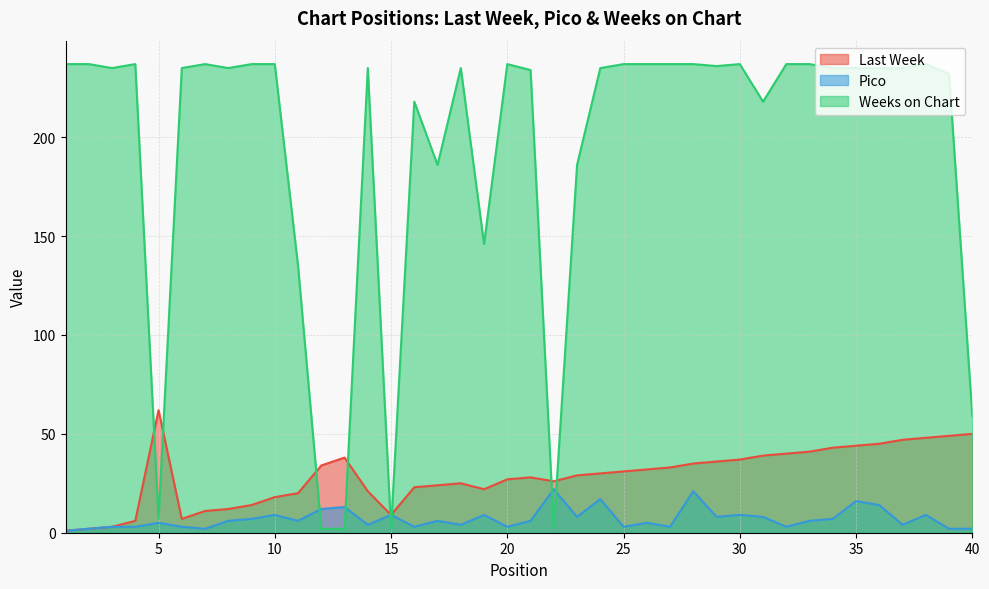

Reading left to right, extract all data points from this chart.

Last Week: 1	2	3	6	62	7	11	12	14	18	20	34	38	21	9	23	24	25	22	27	28	26	29	30	31	32	33	35	36	37	39	40	41	43	44	45	47	48	49	50
Pico: 1	2	3	3	5	3	2	6	7	9	6	12	13	4	9	3	6	4	9	3	6	22	8	17	3	5	3	21	8	9	8	3	6	7	16	14	4	9	2	2
Weeks on Chart: 237	237	235	237	7	235	237	235	237	237	135	2	2	235	2	218	186	235	146	237	234	2	186	235	237	237	237	237	236	237	218	237	237	235	235	235	235	237	232	59